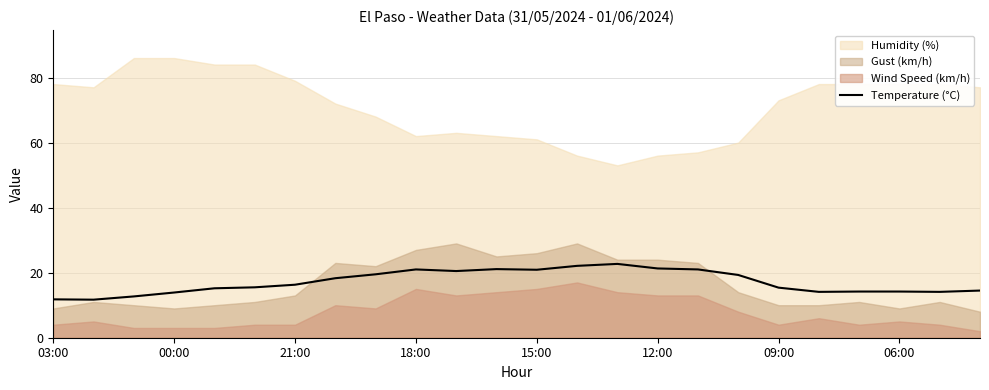

What is the minimum value for Temperature (°C)?

11.7